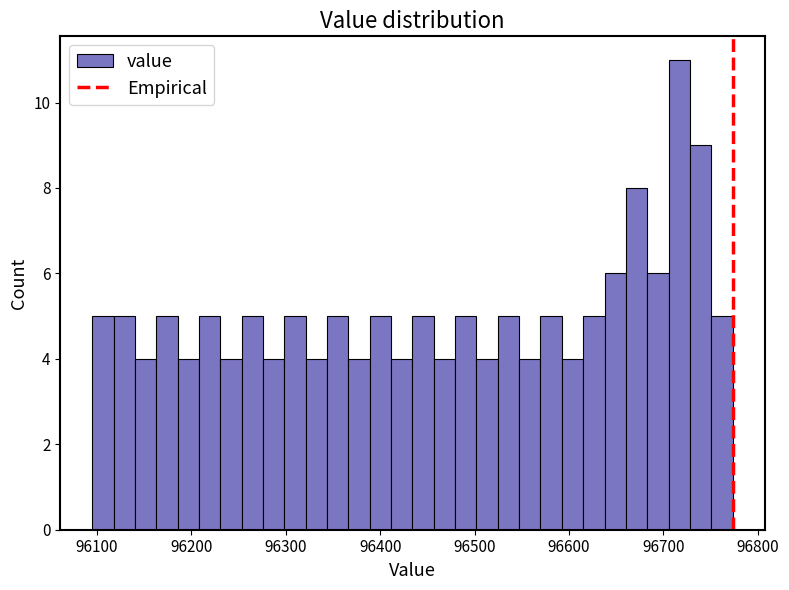

Around what value on the x-axis is the tallest bar? Give the approximate position of its centre, as read against the axis.

96720